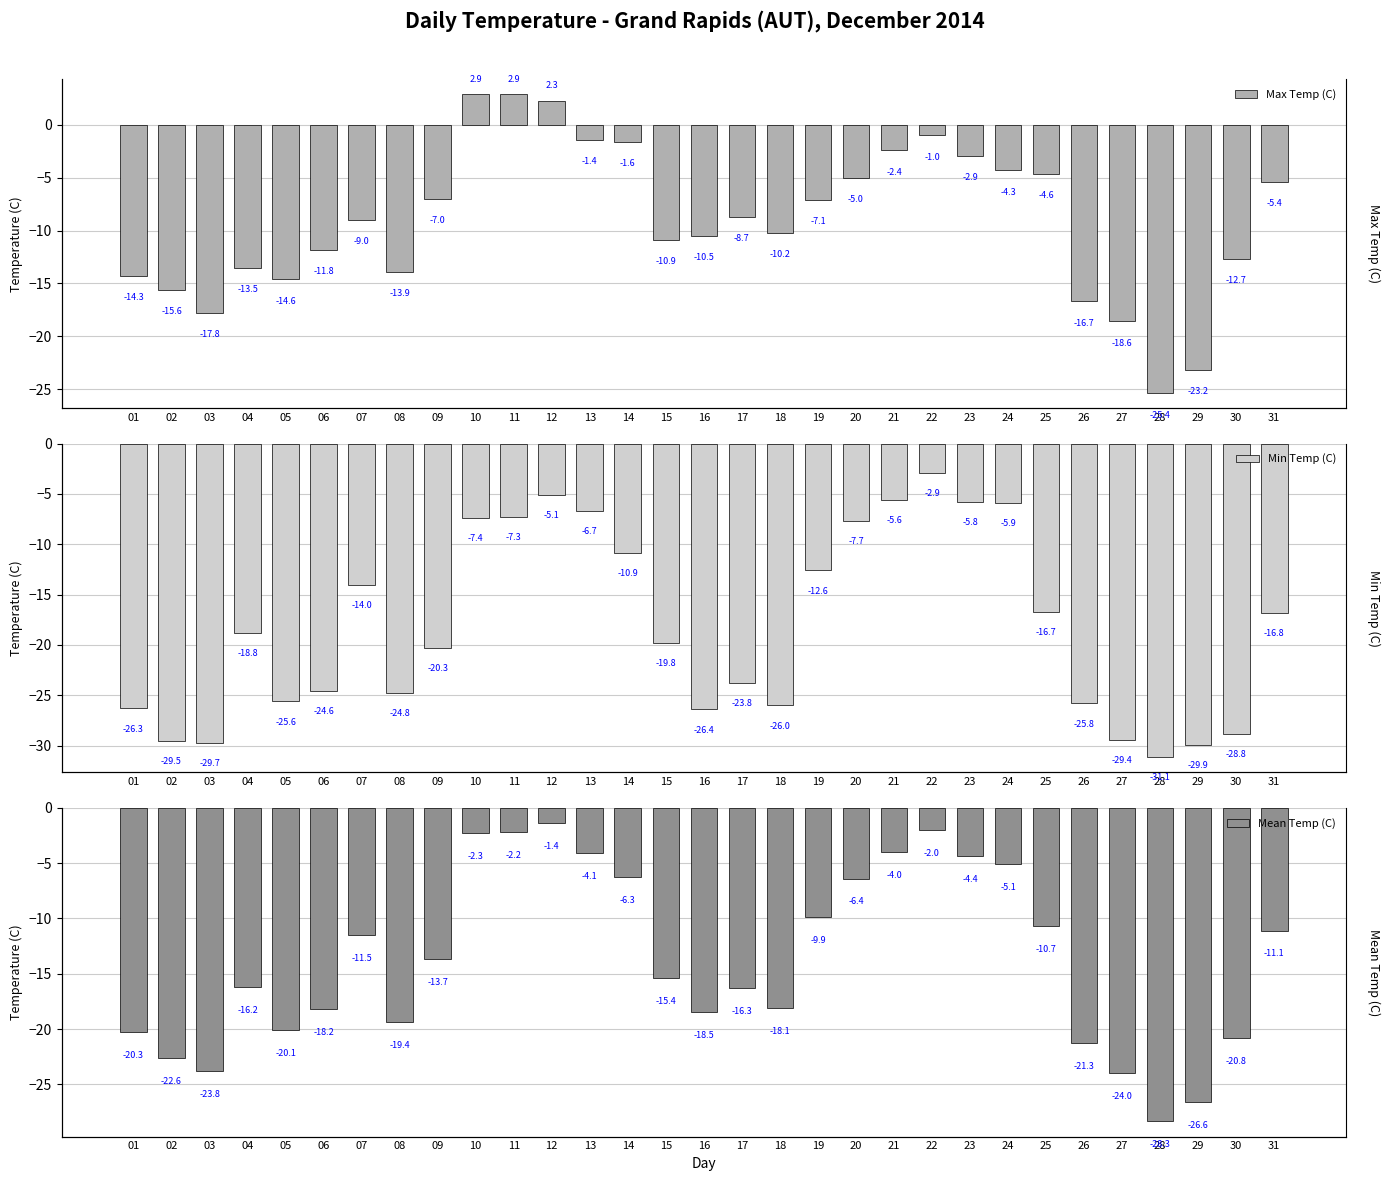

What is the sum of all Min Temp (C) values?

-566.0